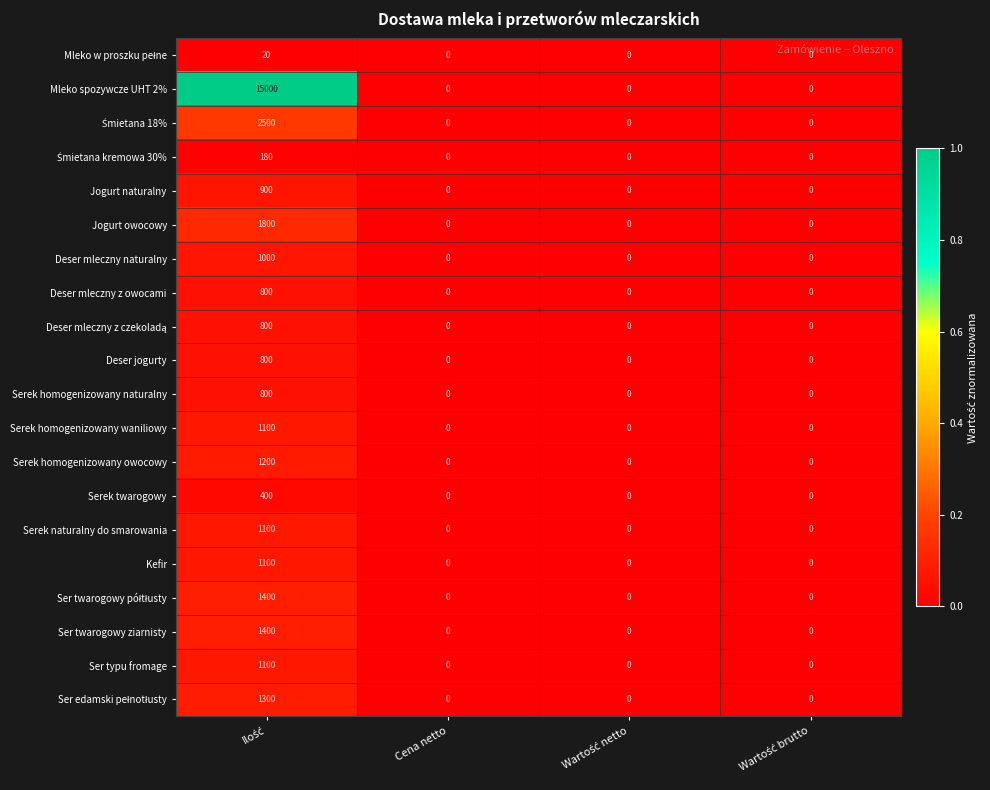

The value of Deser jogurty at Cena netto is 0. True or false?

True